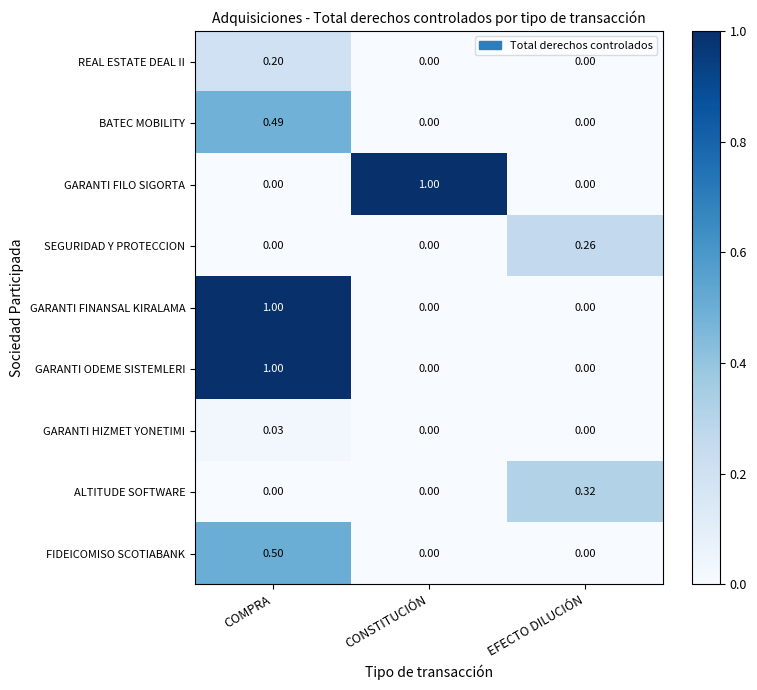

What is the greatest value displayed?

1.0